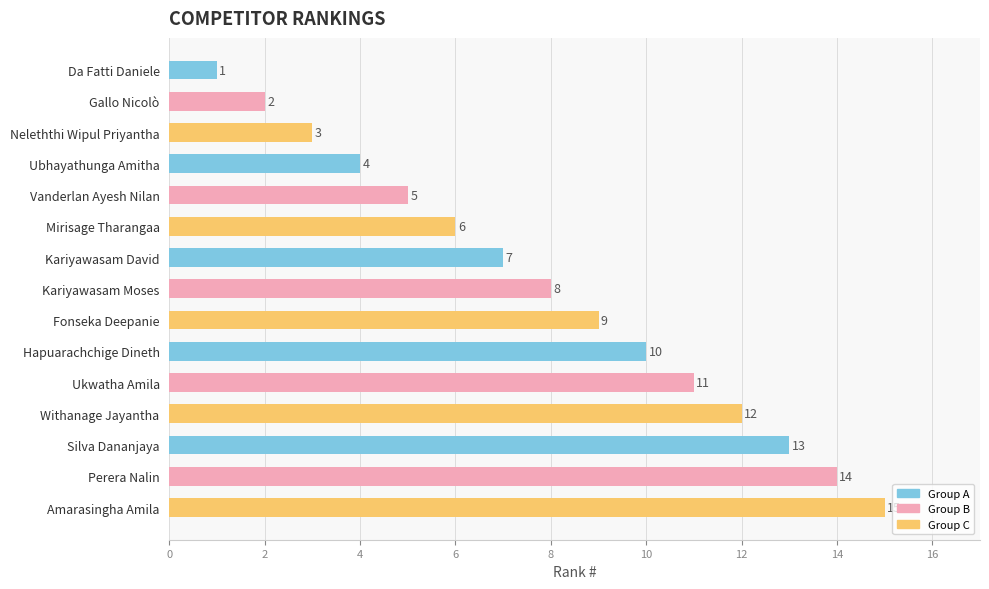

How many bars are there in total?

15